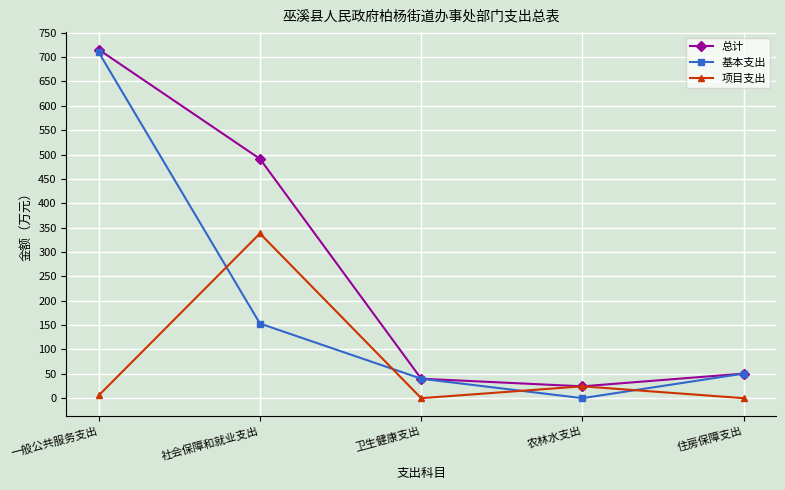

Which series has the widest spread of values?

基本支出